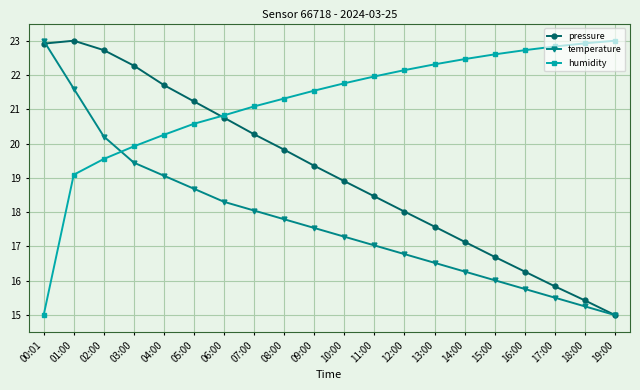

What is the label of the 5th point from the right?

15:00